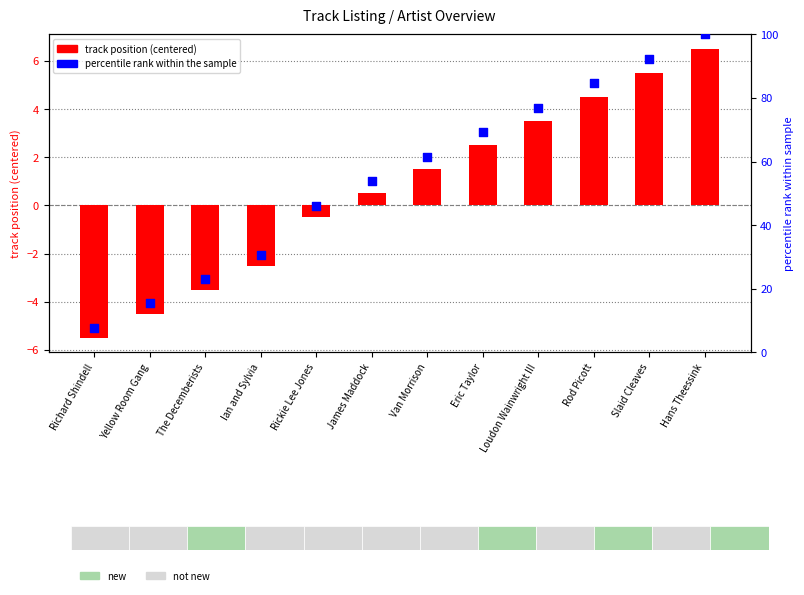

At how many categories does at least one series exceed 51?

7